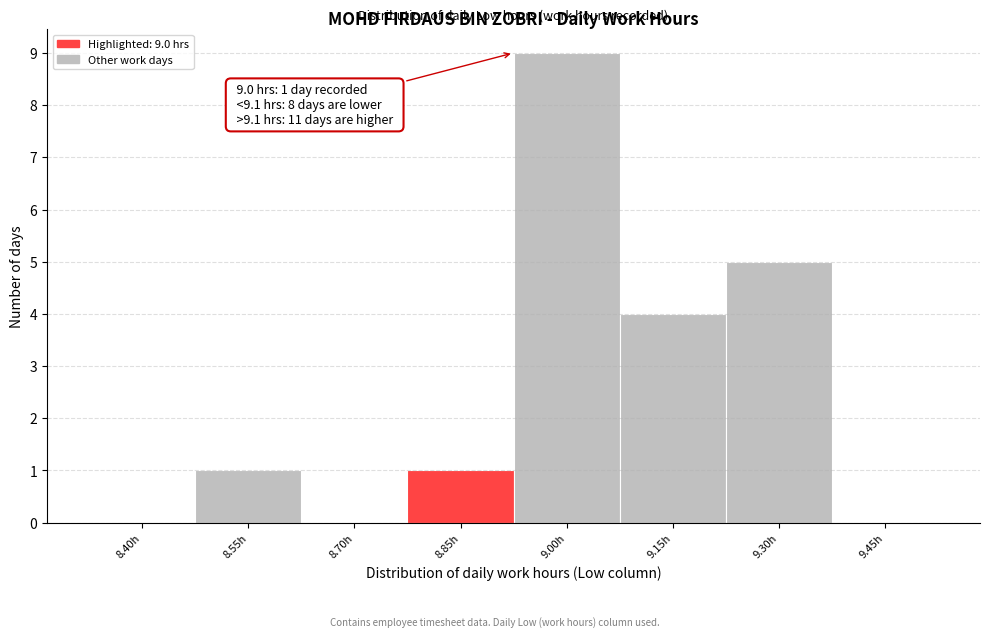

Reading right to left, list all the values displayed in this chart.

9.45h=0	9.30h=5	9.15h=4	9.00h=9	8.85h=1	8.70h=0	8.55h=1	8.40h=0